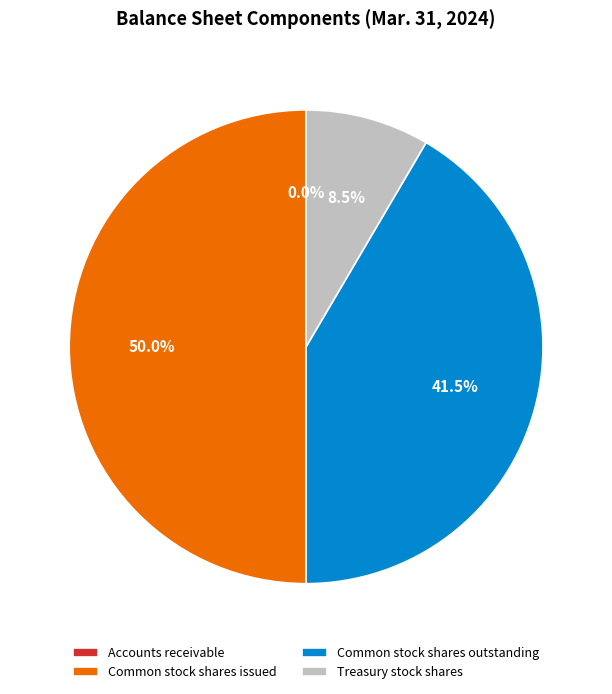

Combined, what portion of the pie is Common stock shares outstanding and Treasury stock shares?

50.0%